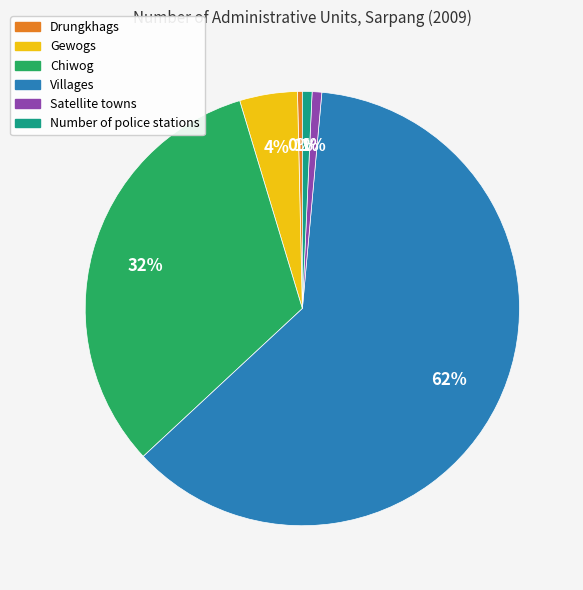

Which slice is the largest?

Villages